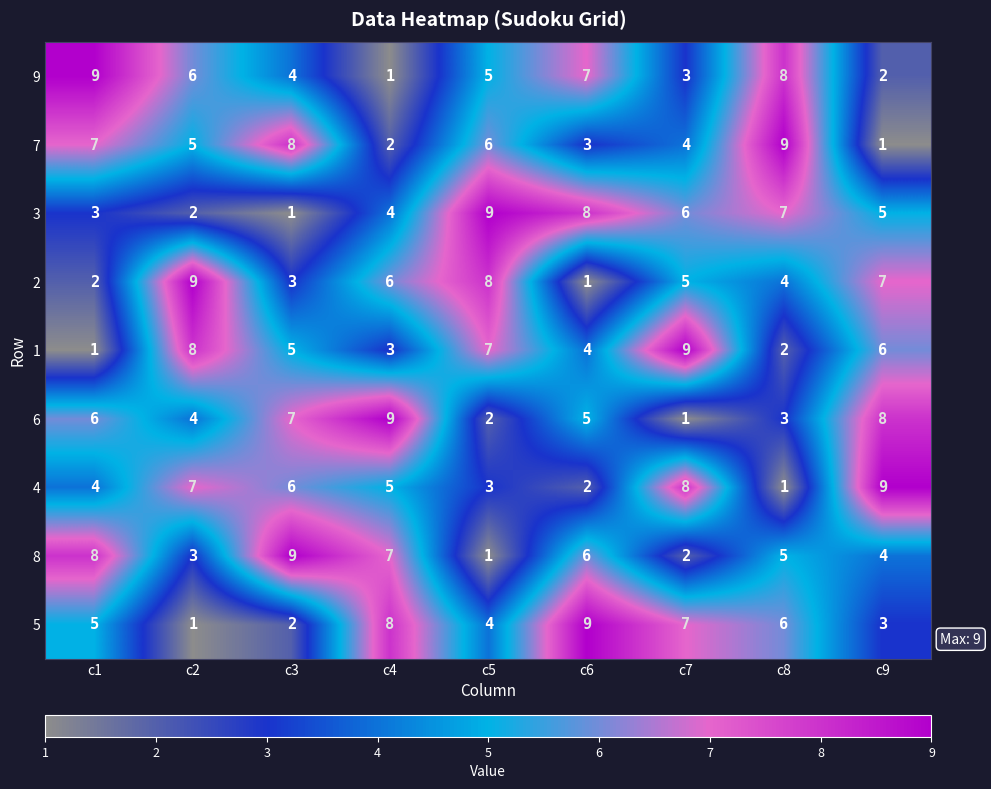

At c7, list the series in order from smallest to largest.

6, 8, 9, 7, 2, 3, 5, 4, 1